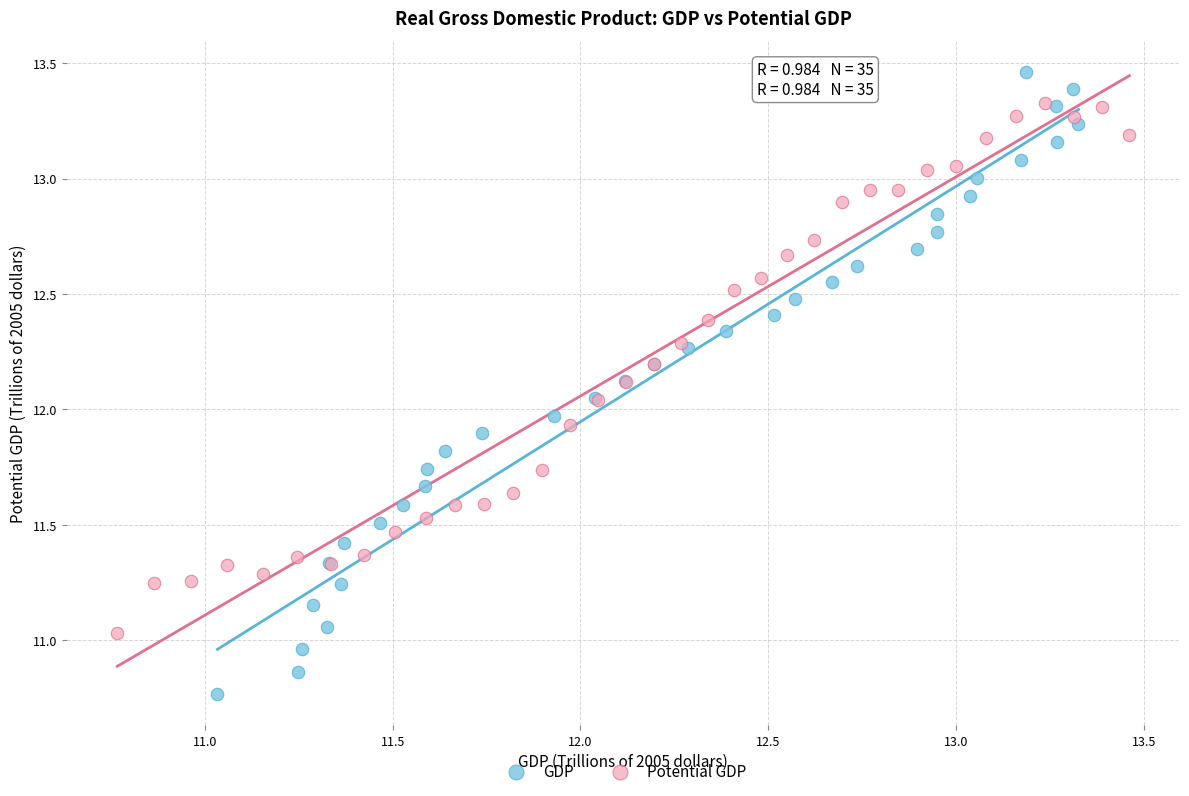

Which series reaches the maximum Y coordinate?

GDP